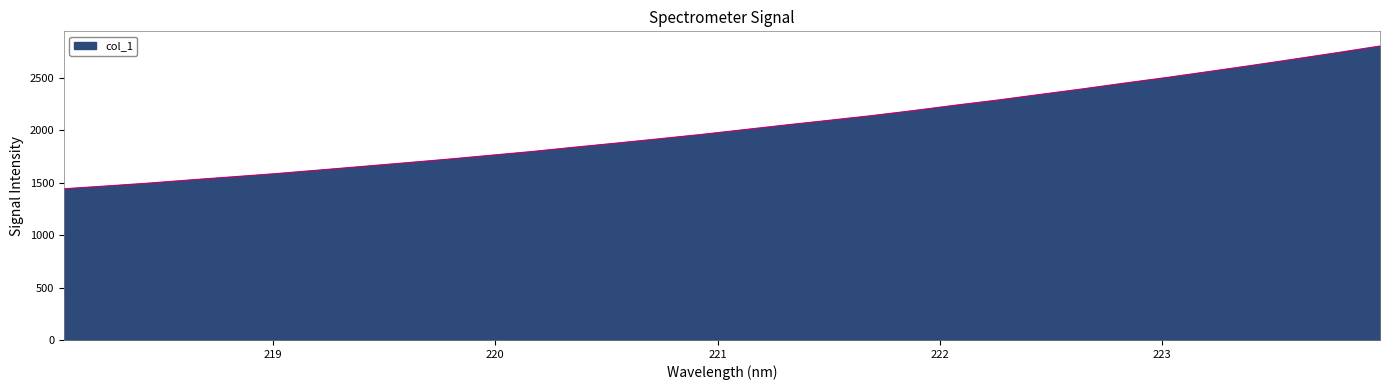

How many lines are shown in the chart?

1